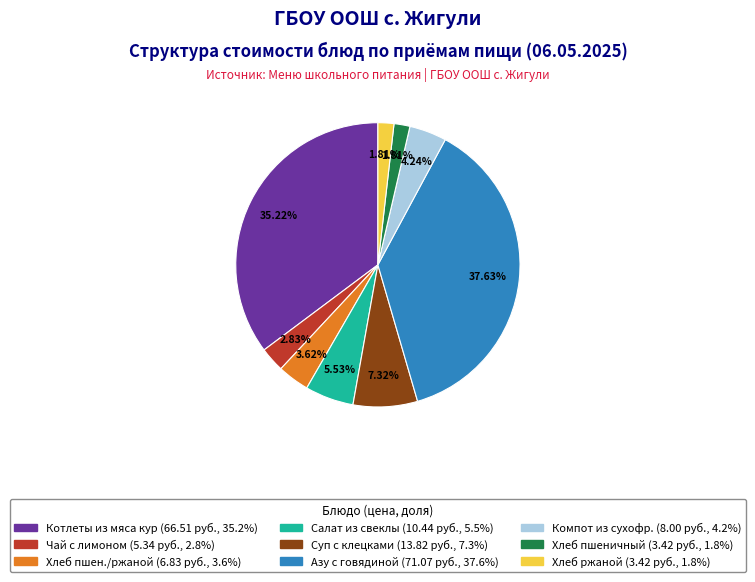

Is there a majority slice in this chart?

No